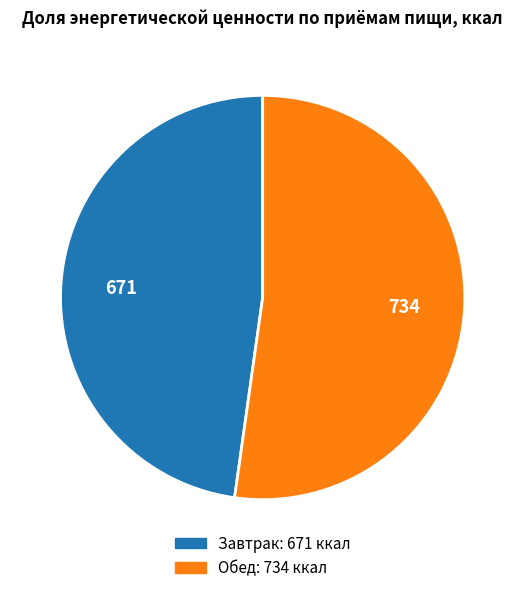

Which slice is the largest?

Обед